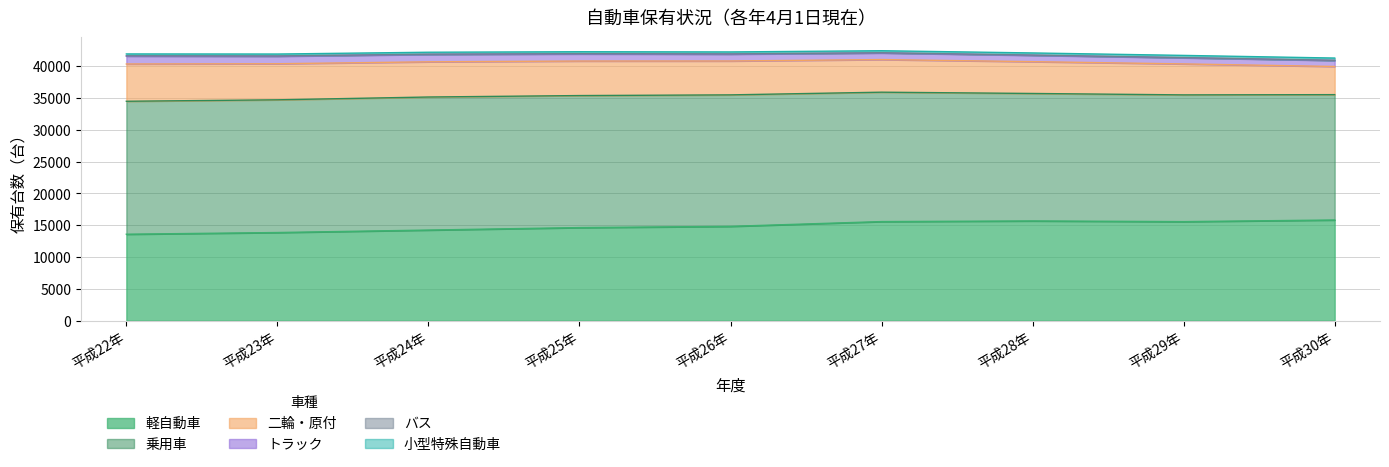

Which category has the lowest value across all series?

平成30年